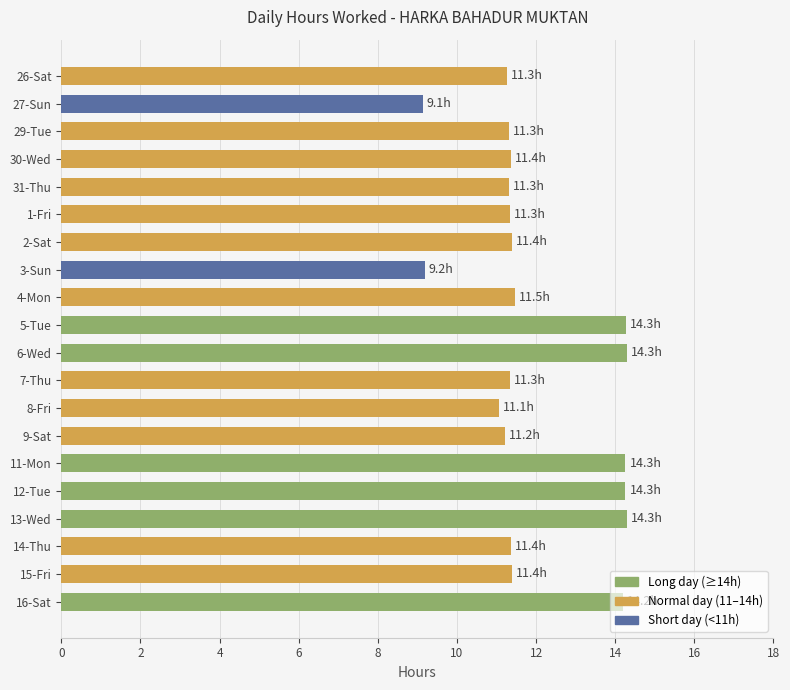

What is the difference between the maximum and second lowest values?

5.1